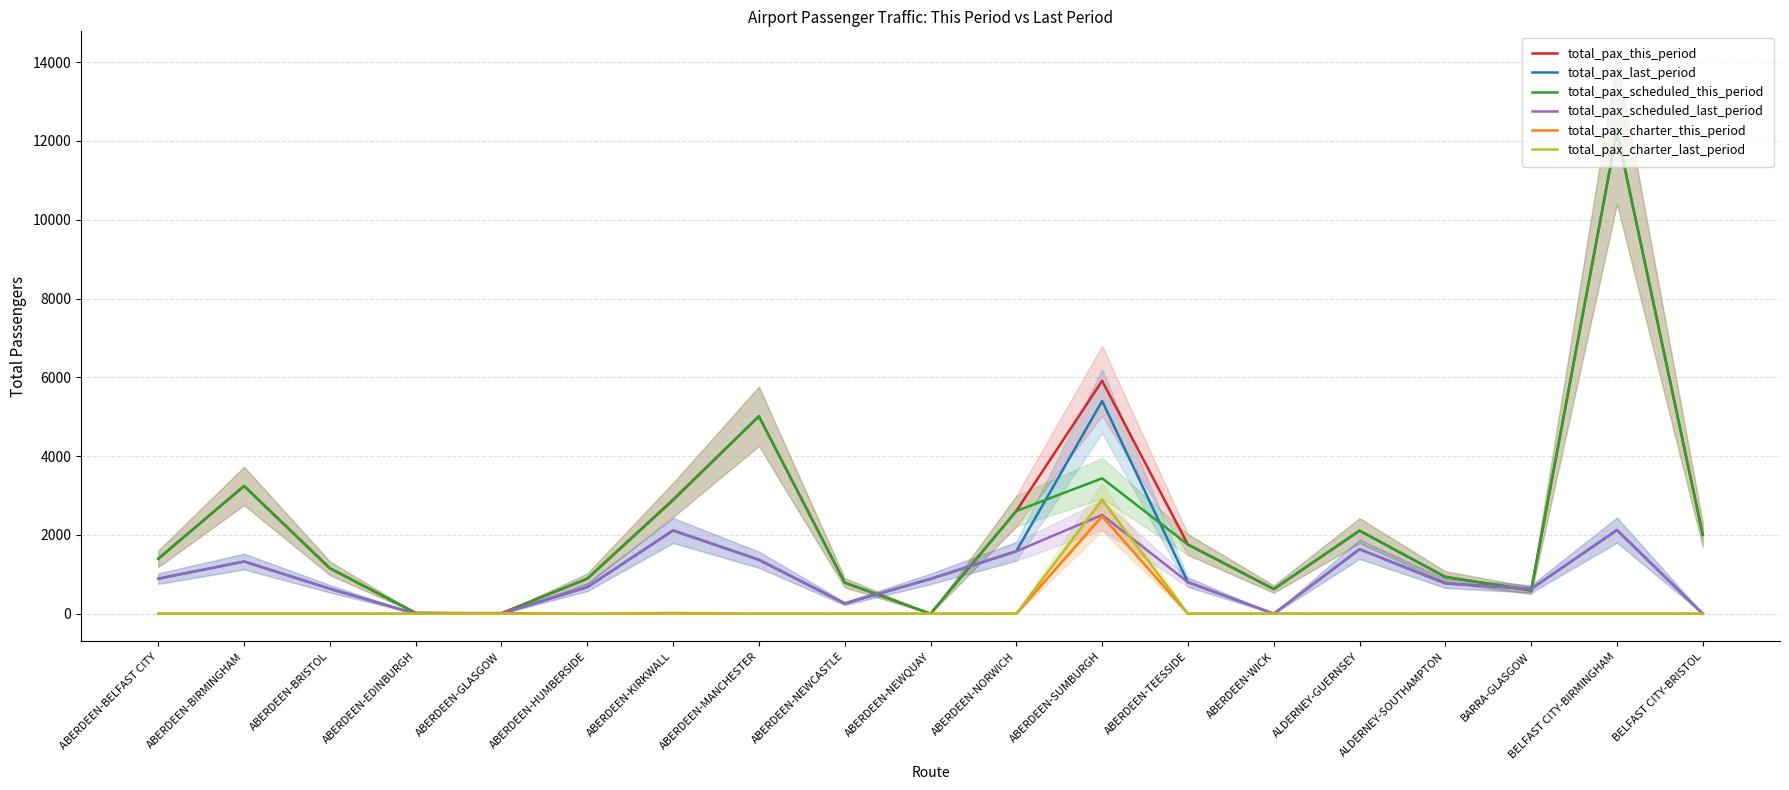

Rank the categories by total_pax_last_period value from lowest to highest.

ABERDEEN-EDINBURGH, ABERDEEN-GLASGOW, ABERDEEN-WICK, BELFAST CITY-BRISTOL, ABERDEEN-NEWCASTLE, BARRA-GLASGOW, ABERDEEN-BRISTOL, ABERDEEN-HUMBERSIDE, ALDERNEY-SOUTHAMPTON, ABERDEEN-TEESSIDE, ABERDEEN-NEWQUAY, ABERDEEN-BELFAST CITY, ABERDEEN-BIRMINGHAM, ABERDEEN-MANCHESTER, ABERDEEN-NORWICH, ALDERNEY-GUERNSEY, ABERDEEN-KIRKWALL, BELFAST CITY-BIRMINGHAM, ABERDEEN-SUMBURGH